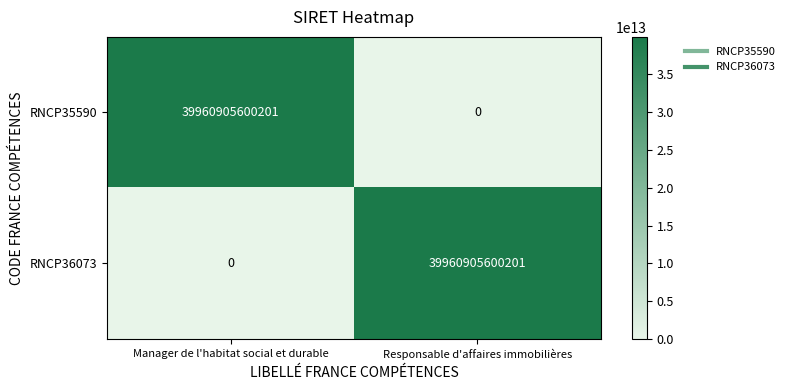

How many values in RNCP35590 are above zero?

1